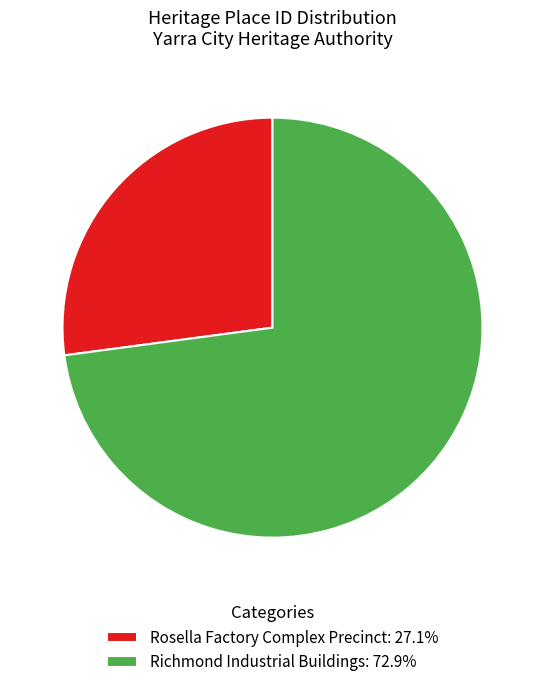

Is there any slice that represents more than half of the pie?

Yes